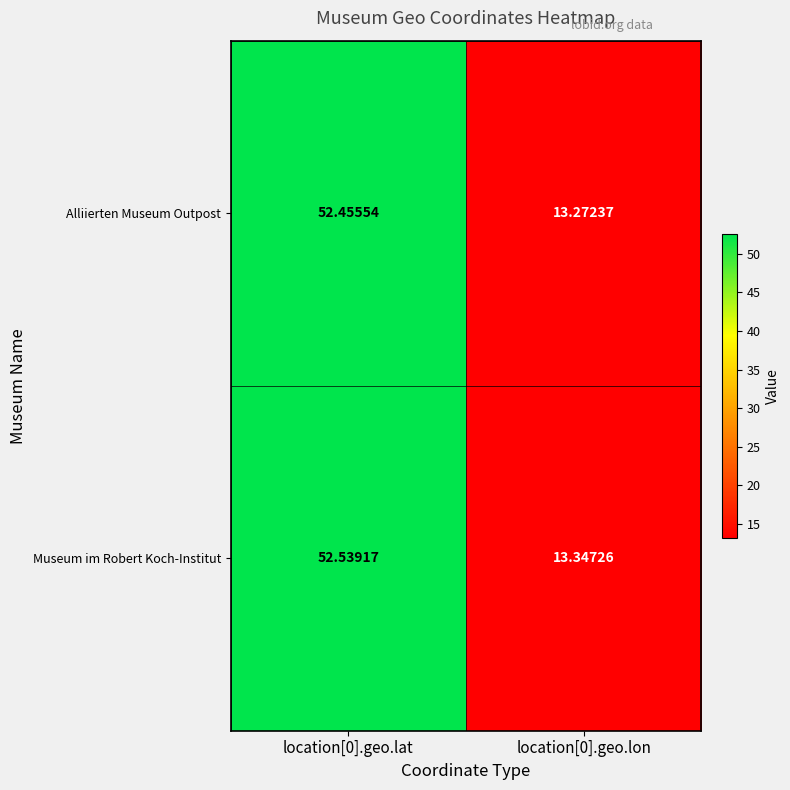

At location[0].geo.lon, list the series in order from largest to smallest.

Museum im Robert Koch-Institut, Alliierten Museum Outpost